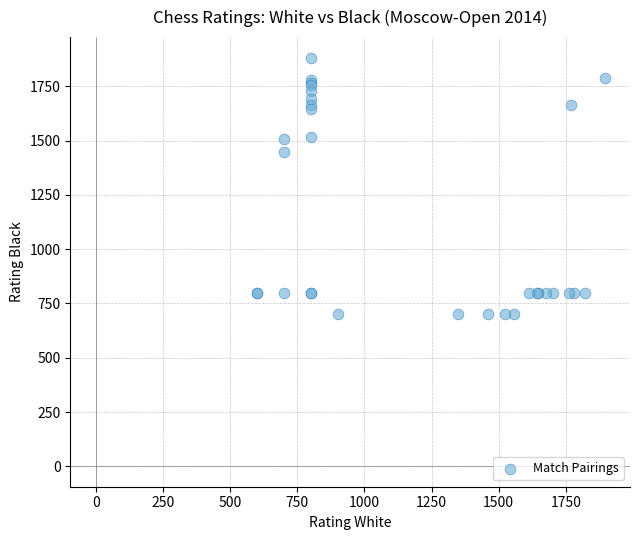

What Y value in the scatter plot is closest to 1291?

1446